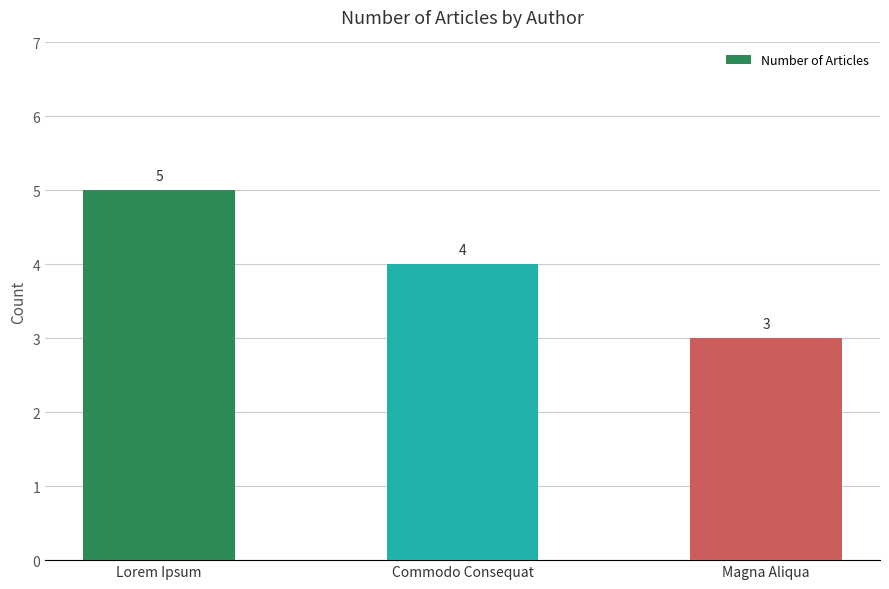

What position from the left is Magna Aliqua?

3